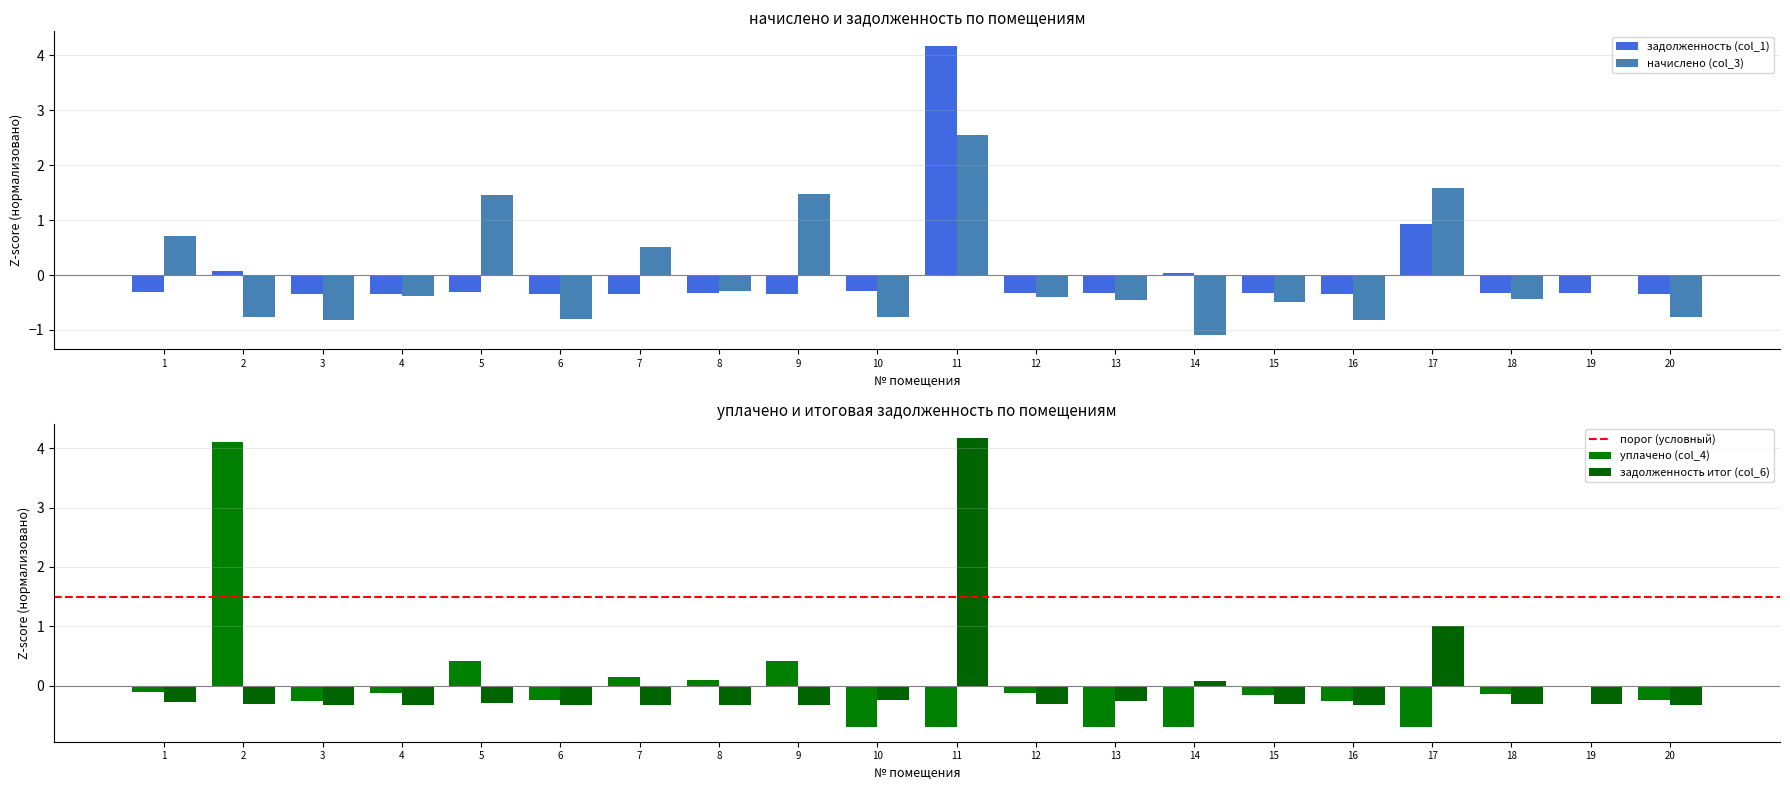

At which category is the sum across all series the highest?

11